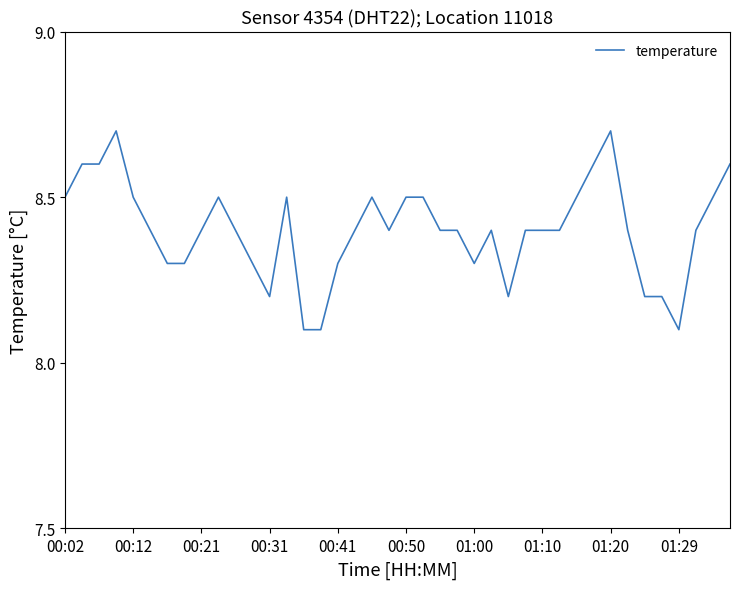

What is the difference between the maximum and minimum values?

0.6